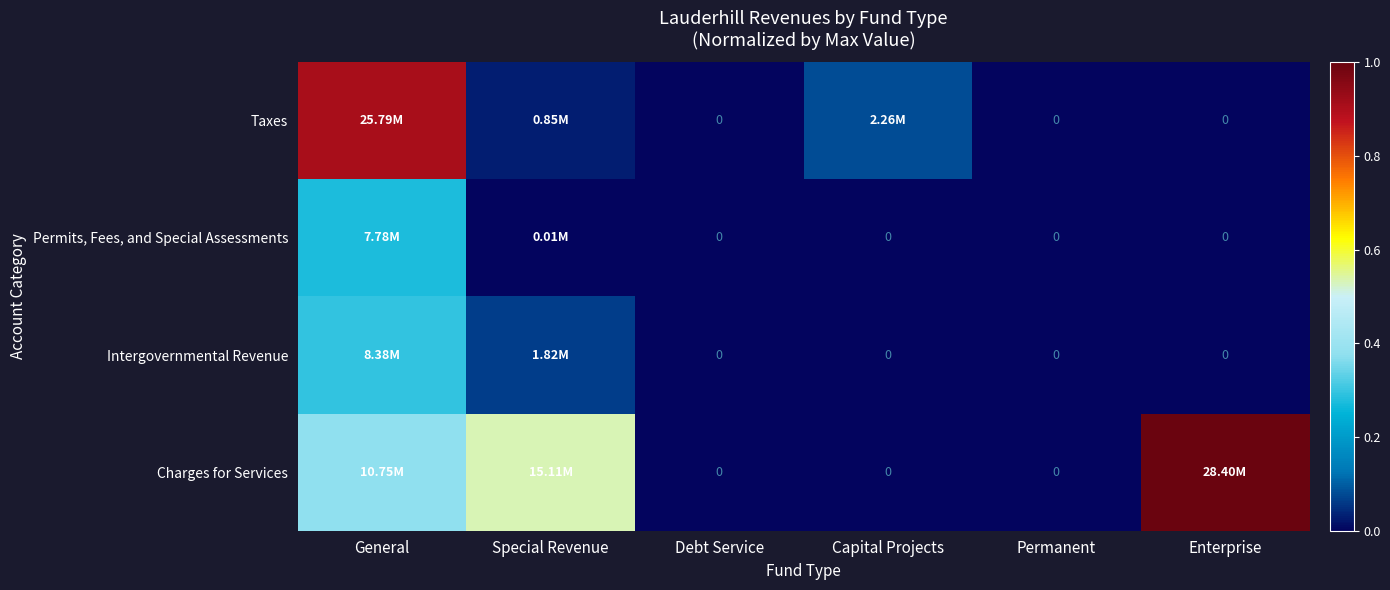

Between Special Revenue and Enterprise, which series saw the biggest shift?

Charges for Services